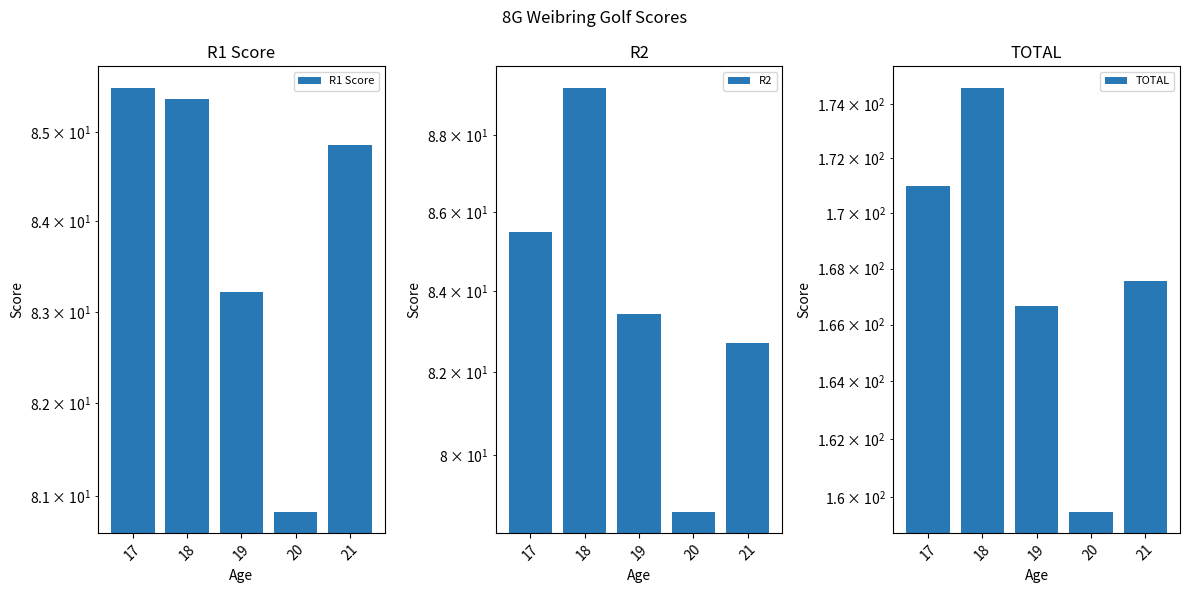

Between 18 and 20, which is larger?

18